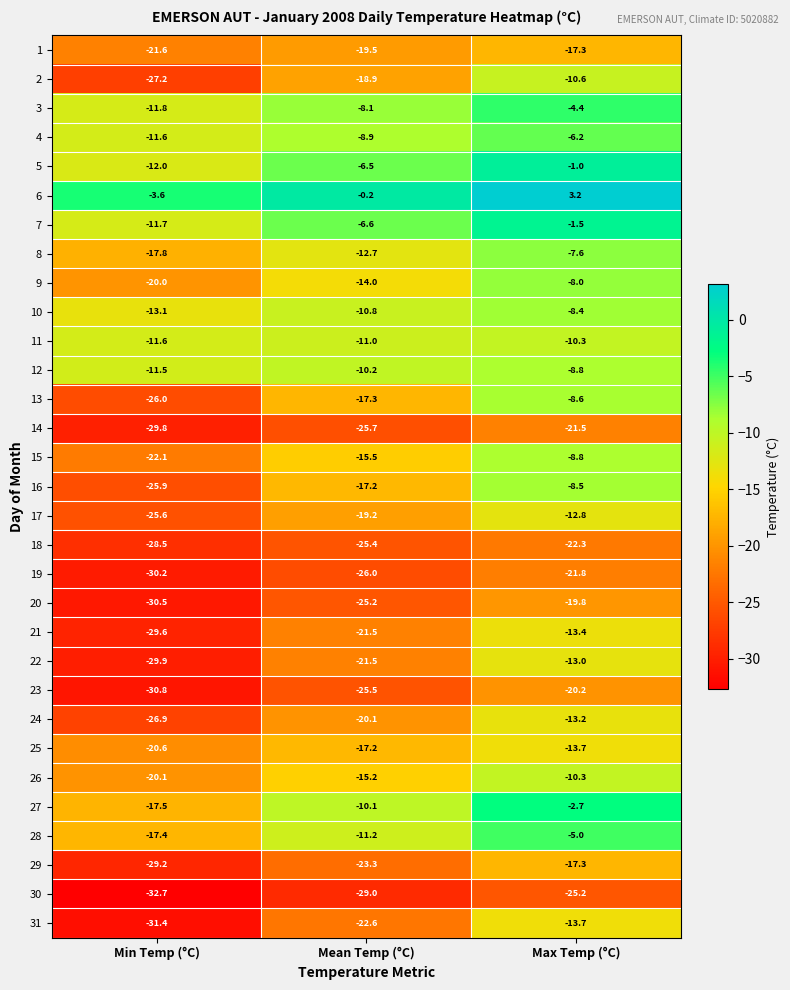

Is it true that 17 equals -19.2 at Mean Temp (°C)?

True